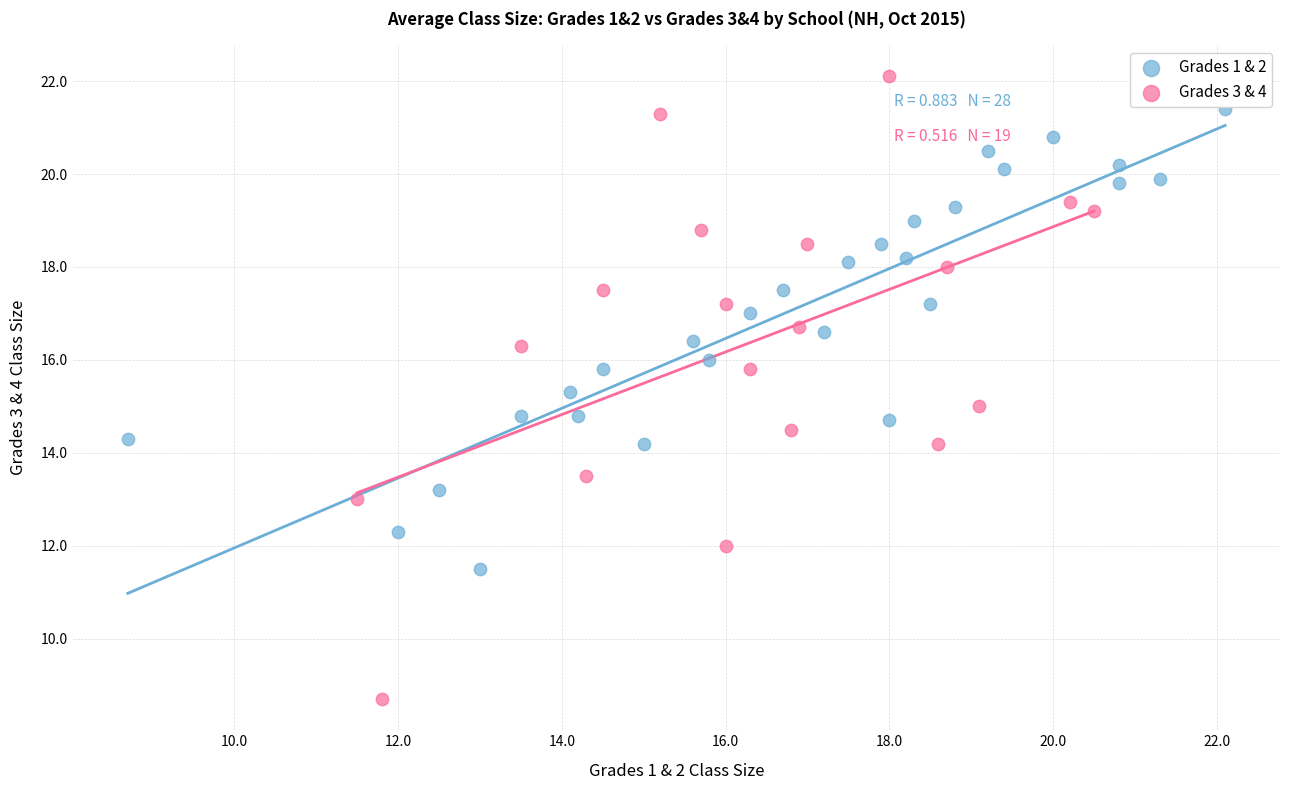

Which series contains the highest Y value?

Grades 3 & 4